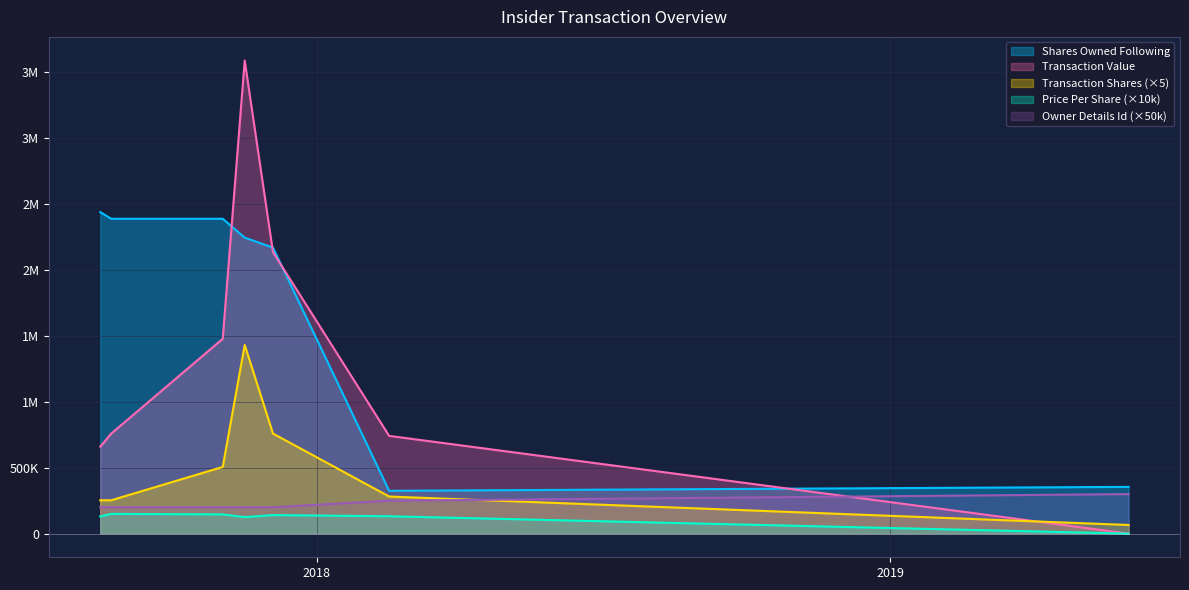

Is the value of Shares Owned Following at 2019-06-02 greater than the value of Price Per Share at 2017-11-16?

Yes